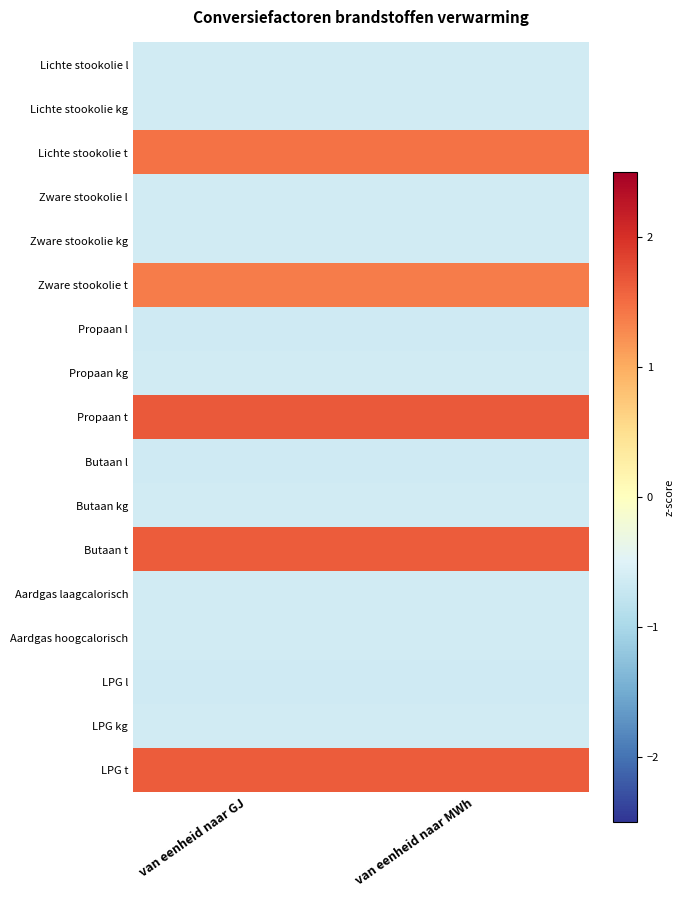

List the series in order of their peak value, lowest first.

Propaan l, LPG l, Butaan l, Aardgas laagcalorisch, Lichte stookolie l, Zware stookolie l, Aardgas hoogcalorisch, Zware stookolie kg, Lichte stookolie kg, Butaan kg, LPG kg, Propaan kg, Zware stookolie t, Lichte stookolie t, Butaan t, LPG t, Propaan t